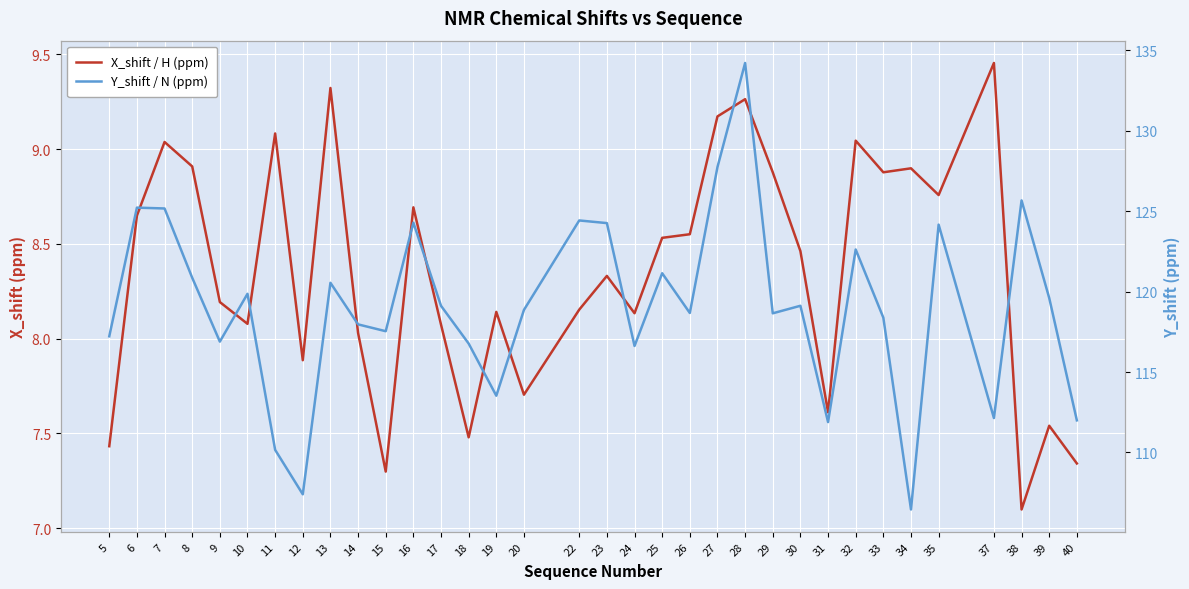

What is the value of the X_shift / H (ppm) point at the 9th from the left?

9.3